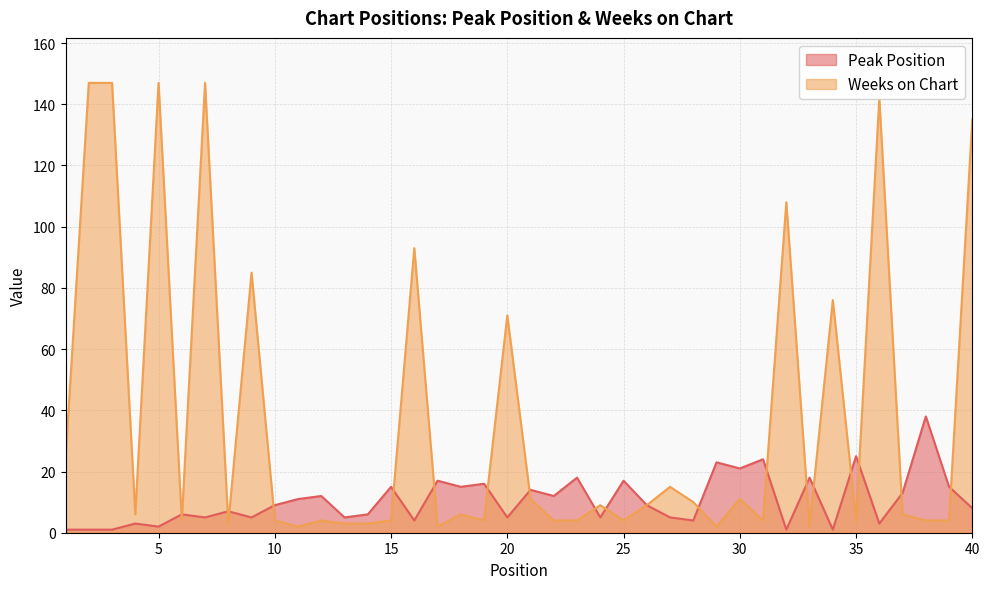

How many lines are shown in the chart?

2